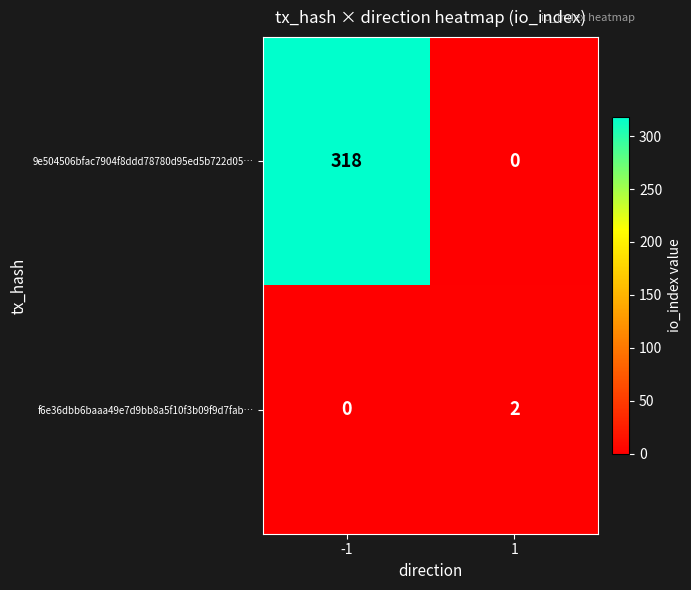

Between -1 and 1, which series saw the biggest shift?

9e504506bfac7904f8ddd78780d95ed5b722d05…